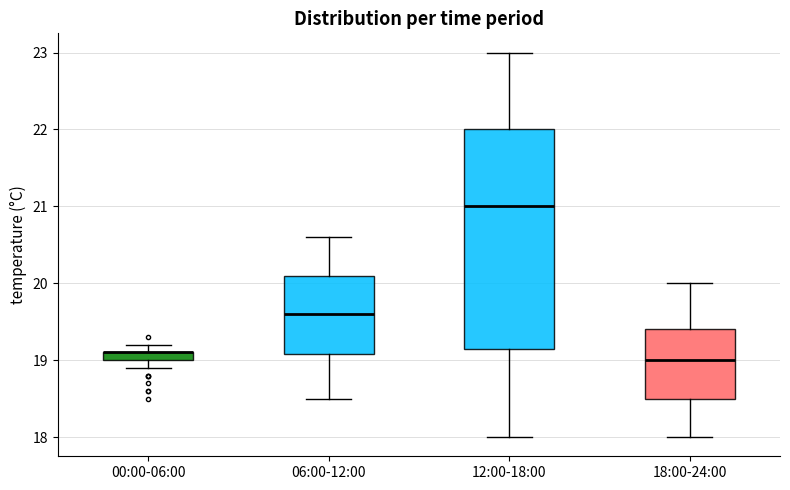

Where does the lower whisker of the box for 06:00-12:00 end on the y-axis? The values are not printed on the chart, so give them approximately, as read against the axis.

18.5